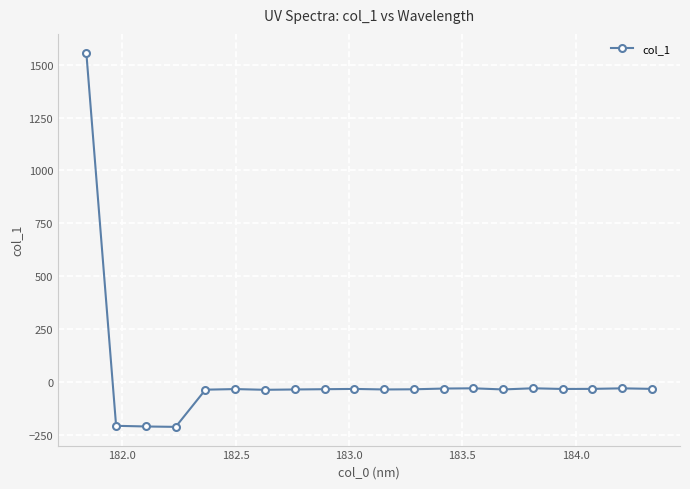

What is the greatest value displayed?

1557.7